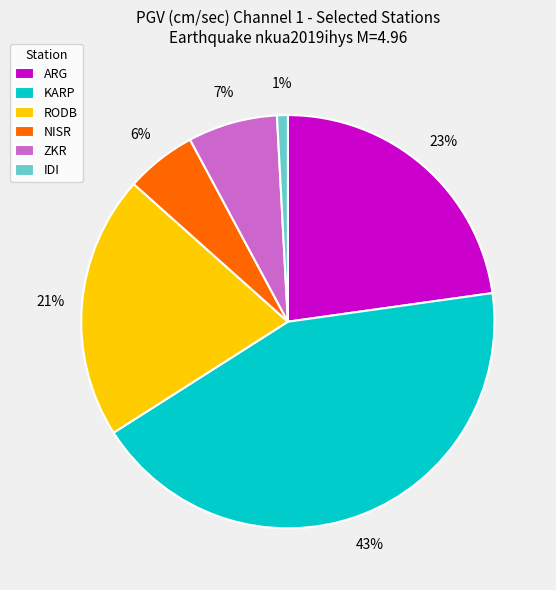

Combined, do RODB and NISR account for over 50%?

No